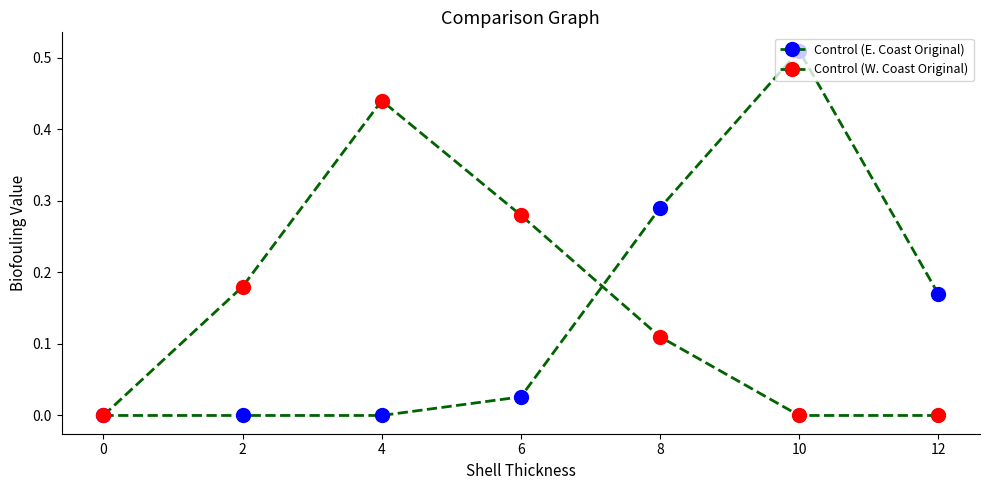

Which category has the highest value across all series?

10